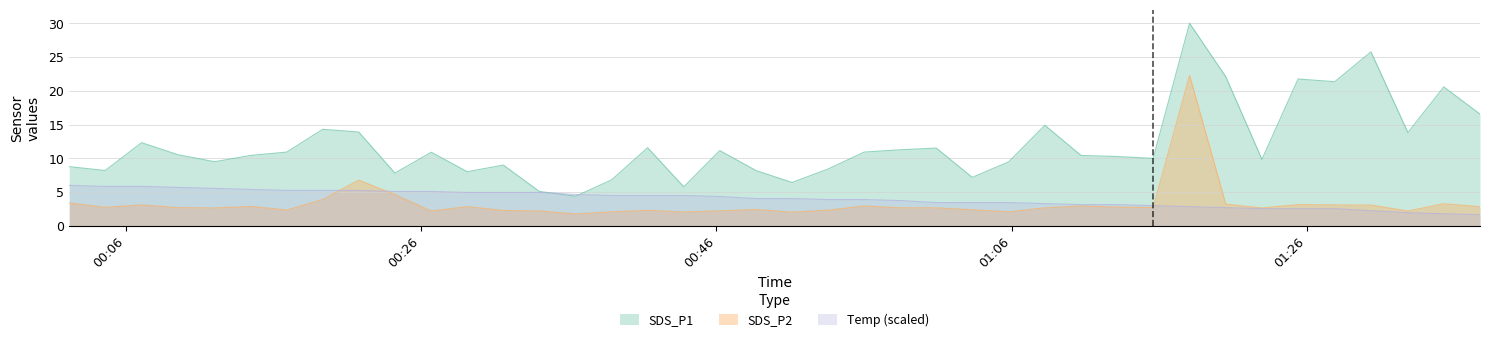

Reading left to right, transcribe all the data shown in this chart.

SDS_P2: 2023/07/22 00:02:11=3.4	2023/07/22 00:04:37=2.8	2023/07/22 00:07:05=3.1	2023/07/22 00:09:34=2.7	2023/07/22 00:12:02=2.6	2023/07/22 00:14:28=2.9	2023/07/22 00:16:55=2.4	2023/07/22 00:19:21=3.9	2023/07/22 00:21:47=6.8	2023/07/22 00:24:14=4.6	2023/07/22 00:26:42=2.2	2023/07/22 00:29:08=2.9	2023/07/22 00:31:35=2.3	2023/07/22 00:34:01=2.2	2023/07/22 00:36:29=1.8	2023/07/22 00:38:55=2.1	2023/07/22 00:41:21=2.3	2023/07/22 00:43:48=2.0	2023/07/22 00:46:14=2.2	2023/07/22 00:48:42=2.4	2023/07/22 00:51:08=2.0	2023/07/22 00:53:35=2.3	2023/07/22 00:56:01=3.0	2023/07/22 00:58:27=2.7	2023/07/22 01:00:54=2.7	2023/07/22 01:03:20=2.4	2023/07/22 01:05:48=2.1	2023/07/22 01:08:15=2.7	2023/07/22 01:10:42=3.0	2023/07/22 01:13:08=2.8	2023/07/22 01:15:35=2.7	2023/07/22 01:18:03=22.3	2023/07/22 01:20:30=3.2	2023/07/22 01:22:57=2.6	2023/07/22 01:25:24=3.1	2023/07/22 01:27:53=3.1	2023/07/22 01:30:20=3.1	2023/07/22 01:32:50=2.2	2023/07/22 01:35:16=3.3	2023/07/22 01:37:43=2.8
Temp: 2023/07/22 00:02:11=6.0	2023/07/22 00:04:37=5.8	2023/07/22 00:07:05=5.8	2023/07/22 00:09:34=5.7	2023/07/22 00:12:02=5.6	2023/07/22 00:14:28=5.4	2023/07/22 00:16:55=5.2	2023/07/22 00:19:21=5.2	2023/07/22 00:21:47=5.2	2023/07/22 00:24:14=5.1	2023/07/22 00:26:42=5.1	2023/07/22 00:29:08=4.9	2023/07/22 00:31:35=4.9	2023/07/22 00:34:01=4.9	2023/07/22 00:36:29=4.7	2023/07/22 00:38:55=4.5	2023/07/22 00:41:21=4.5	2023/07/22 00:43:48=4.5	2023/07/22 00:46:14=4.3	2023/07/22 00:48:42=4.1	2023/07/22 00:51:08=4.1	2023/07/22 00:53:35=3.9	2023/07/22 00:56:01=3.9	2023/07/22 00:58:27=3.8	2023/07/22 01:00:54=3.4	2023/07/22 01:03:20=3.4	2023/07/22 01:05:48=3.4	2023/07/22 01:08:15=3.3	2023/07/22 01:10:42=3.2	2023/07/22 01:13:08=3.2	2023/07/22 01:15:35=3.0	2023/07/22 01:18:03=2.8	2023/07/22 01:20:30=2.7	2023/07/22 01:22:57=2.6	2023/07/22 01:25:24=2.6	2023/07/22 01:27:53=2.6	2023/07/22 01:30:20=2.2	2023/07/22 01:32:50=1.9	2023/07/22 01:35:16=1.8	2023/07/22 01:37:43=1.7